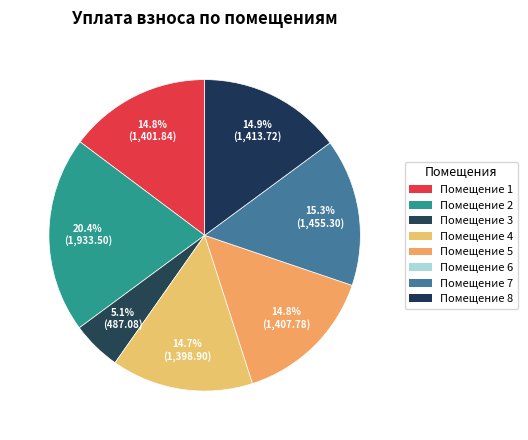

Count the number of slices in the pie.

7